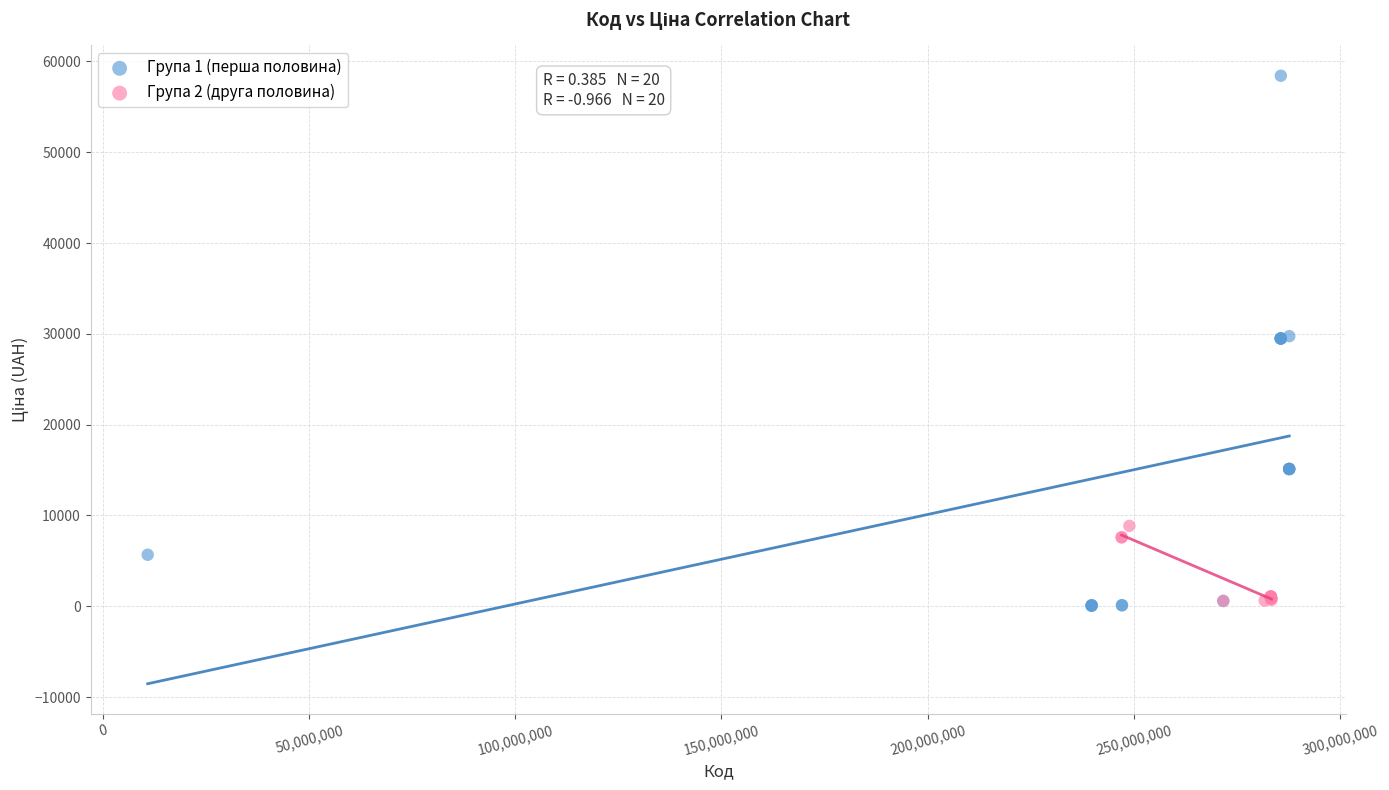

What are all the series names shown in the legend?

Група 1 (перша половина), Група 2 (друга половина)